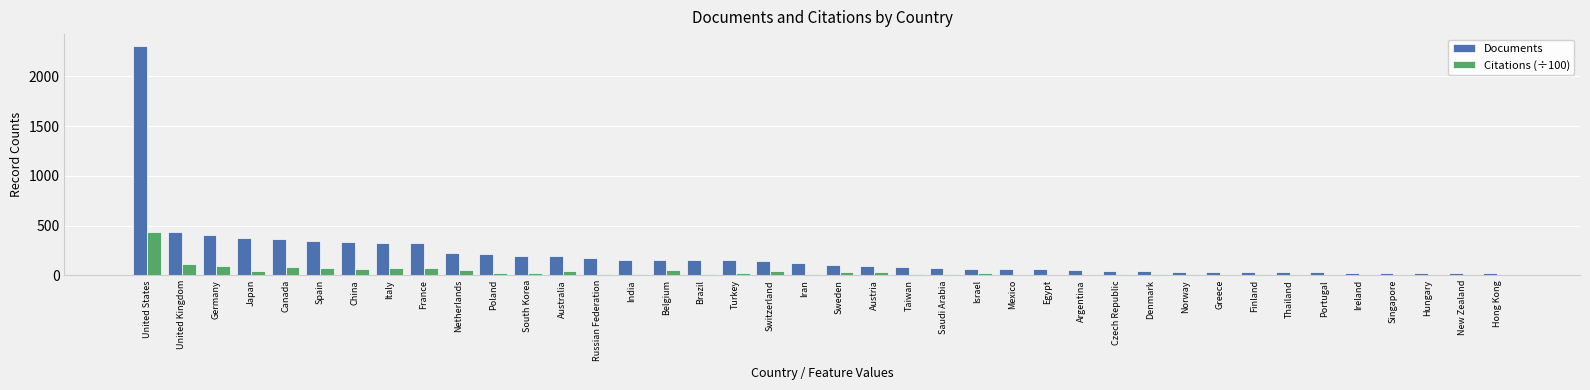

What is the sum of the Citations (÷100) values at China and United States?

495.3